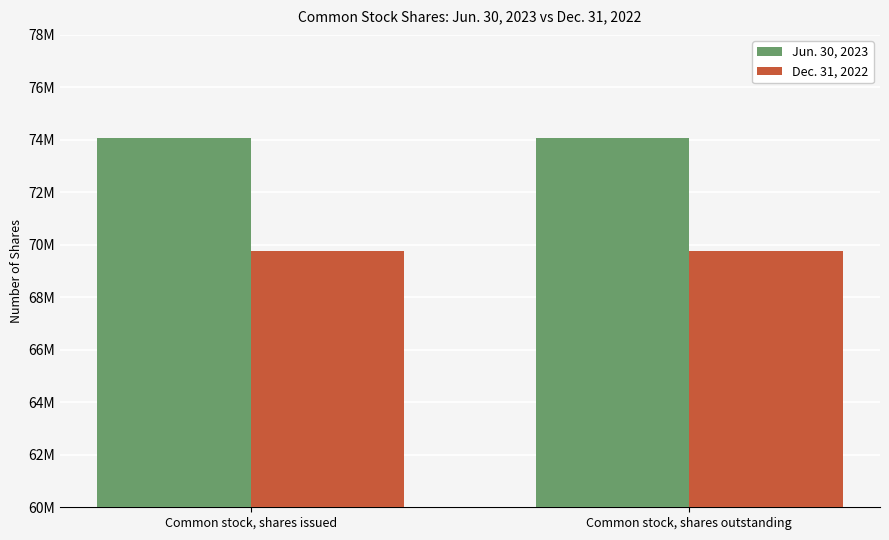

What is the greatest value displayed?

74070000